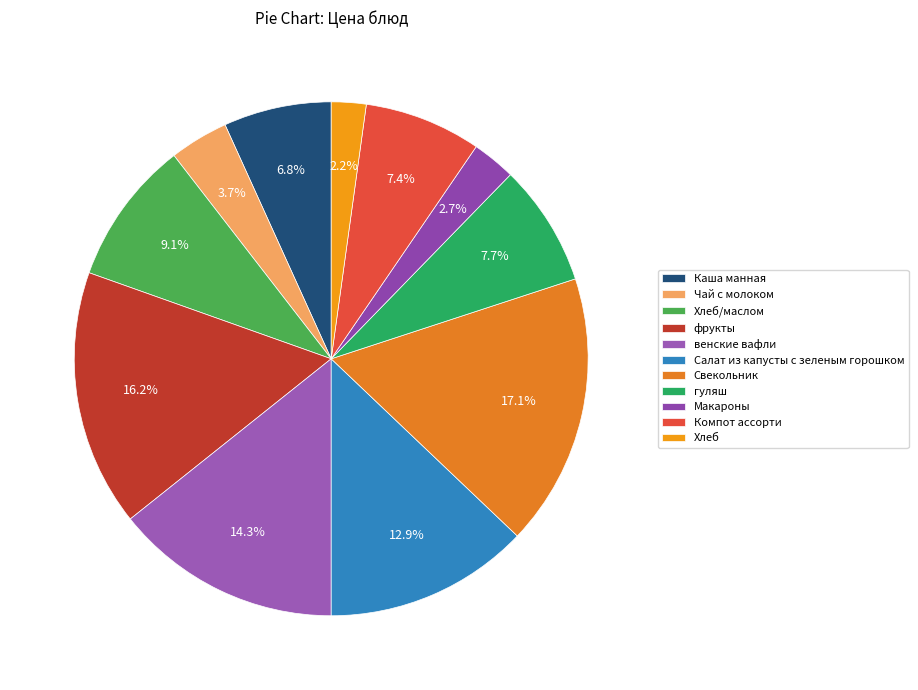

Do Каша манная and гуляш together represent more than half of the pie?

No